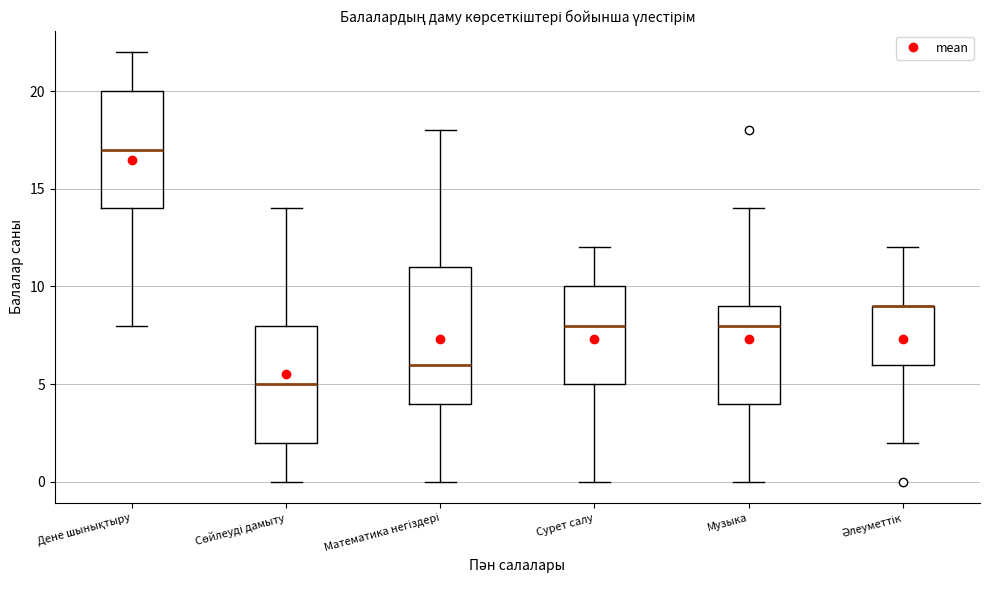

Comparing the boxes themselves (not the whiskers), which one is the tallest?

Математика негіздері